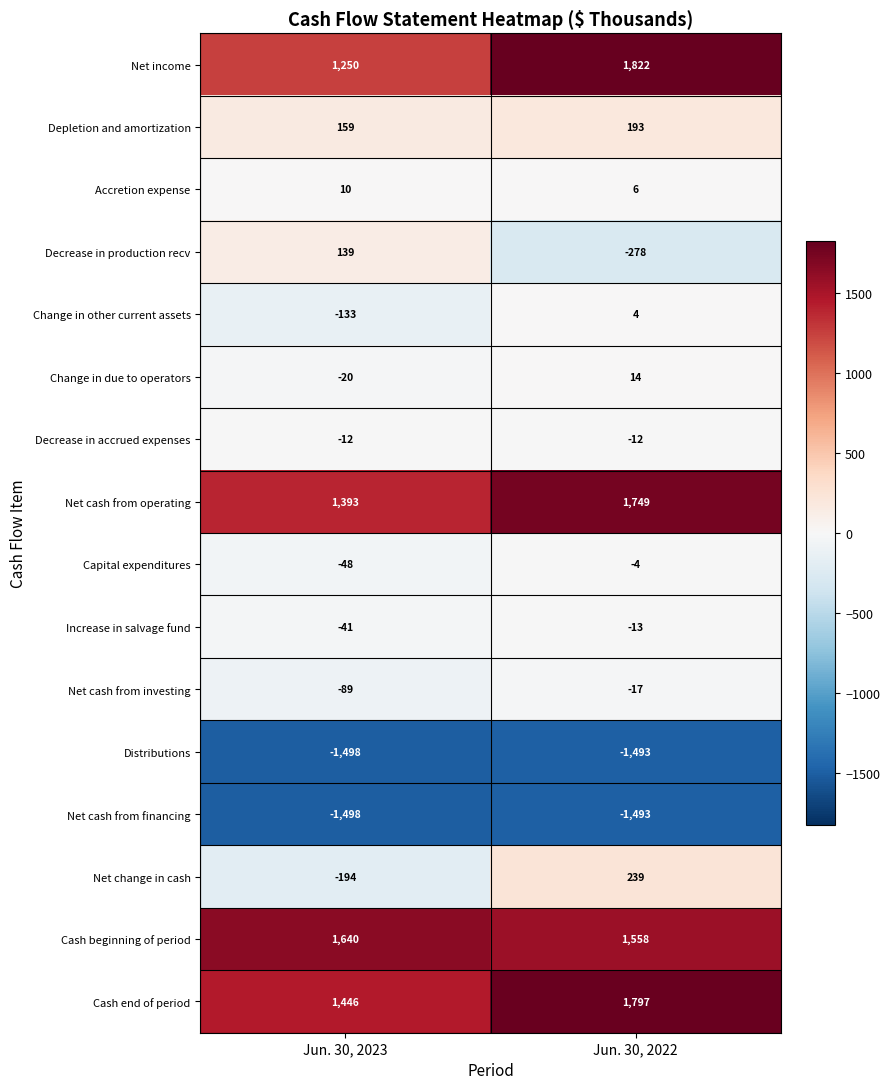

What is the sum of the Net cash from investing values at Jun. 30, 2023 and Jun. 30, 2022?

-106